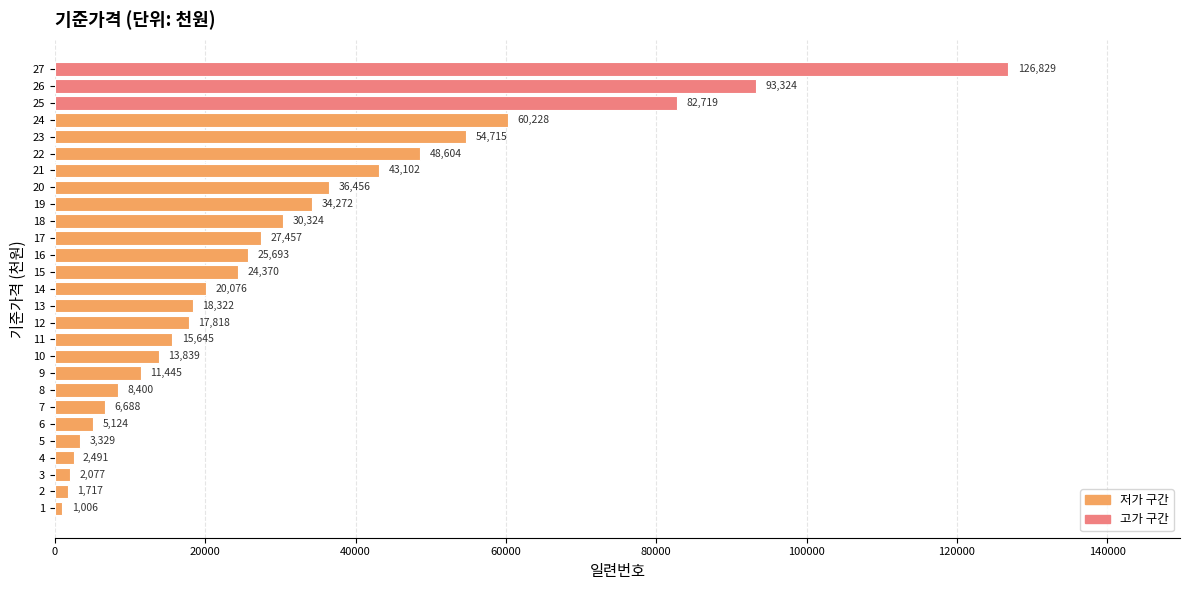

Where is the data nearest to the value 63917?

24